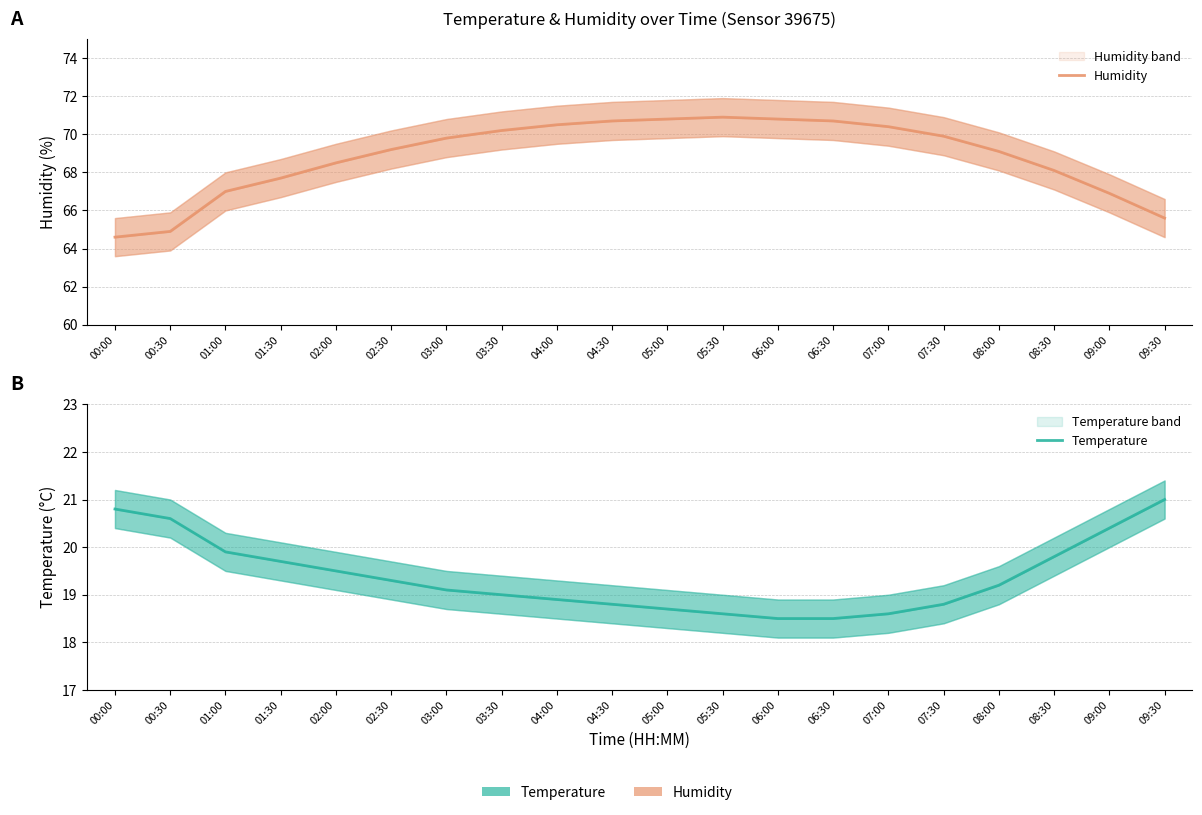

What is the difference between the second highest and second lowest values in the Humidity series?

5.9